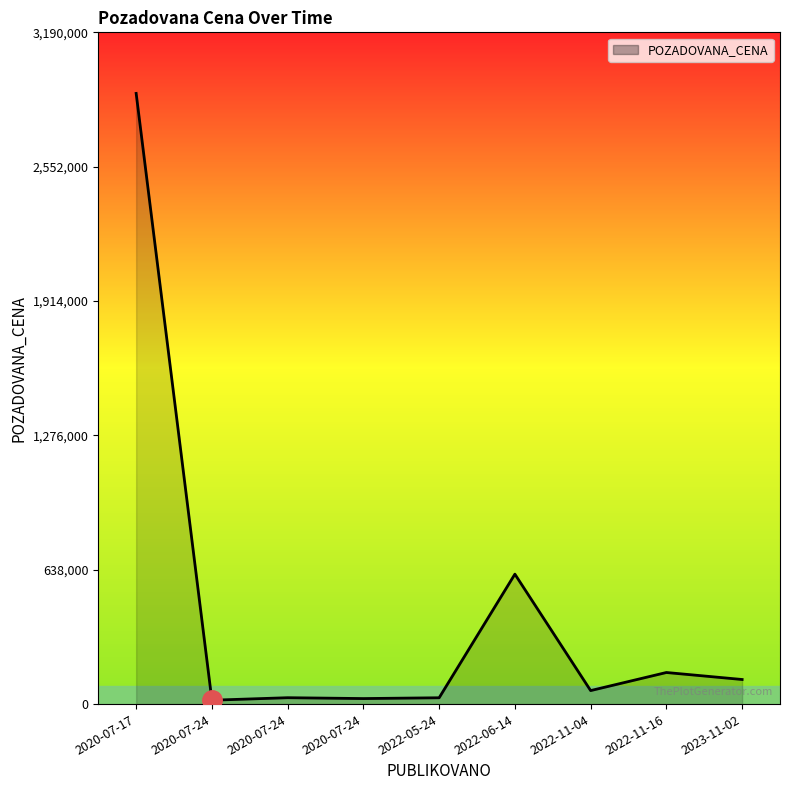

How many lines are shown in the chart?

1